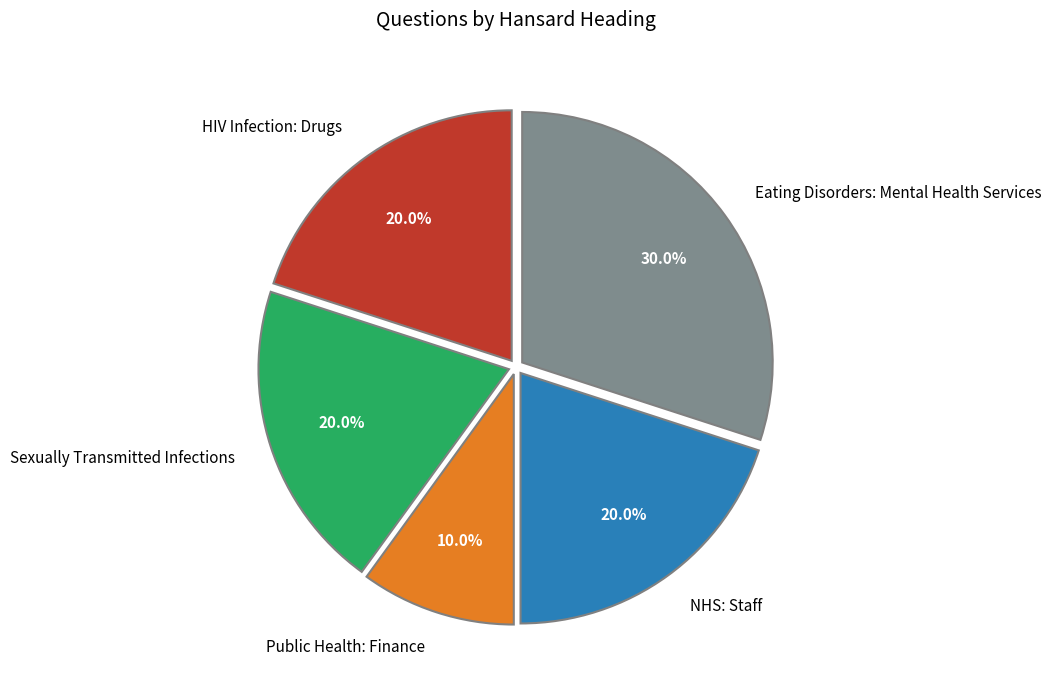

Which category has the smallest portion of the pie?

Public Health: Finance